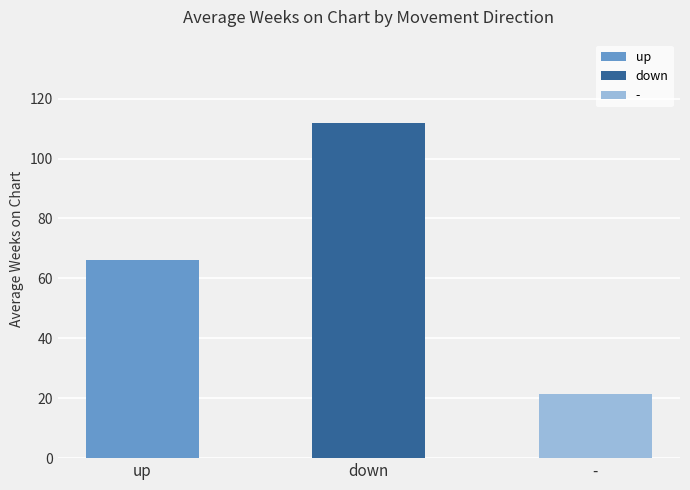

Rank the categories by value from lowest to highest.

-, up, down